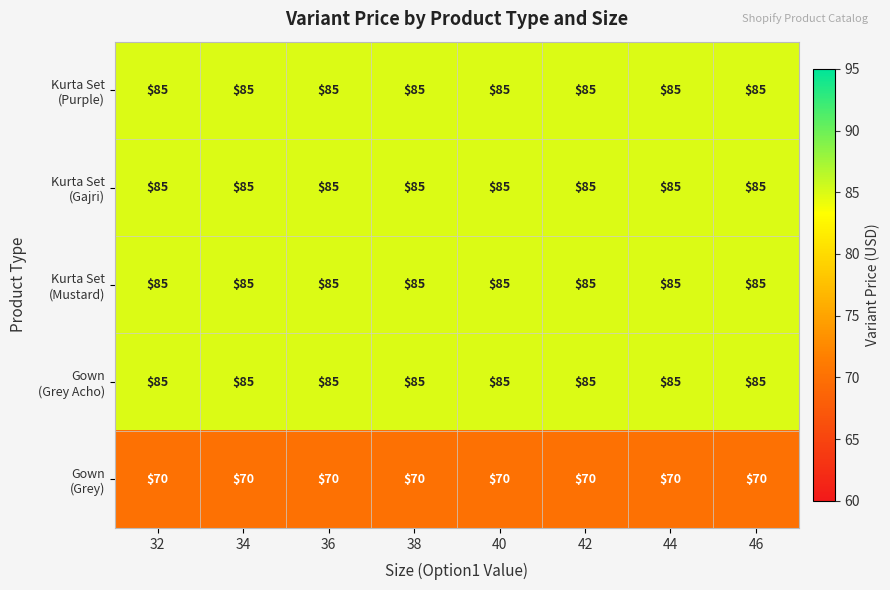

At how many categories does at least one series exceed 81?

8